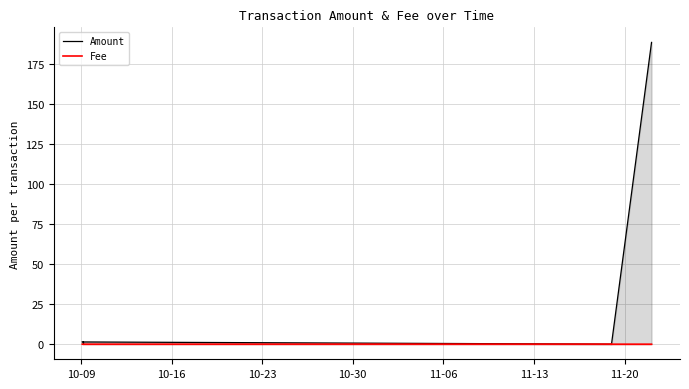

Which series has the largest total across all categories?

Amount